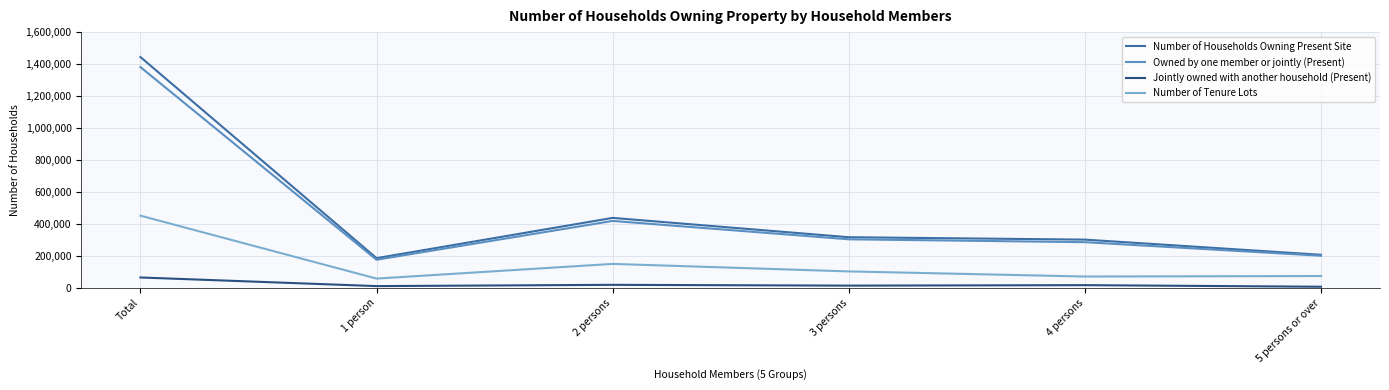

The value of Owned by one member or jointly (Present) at 5 persons or over is 269580. True or false?

False